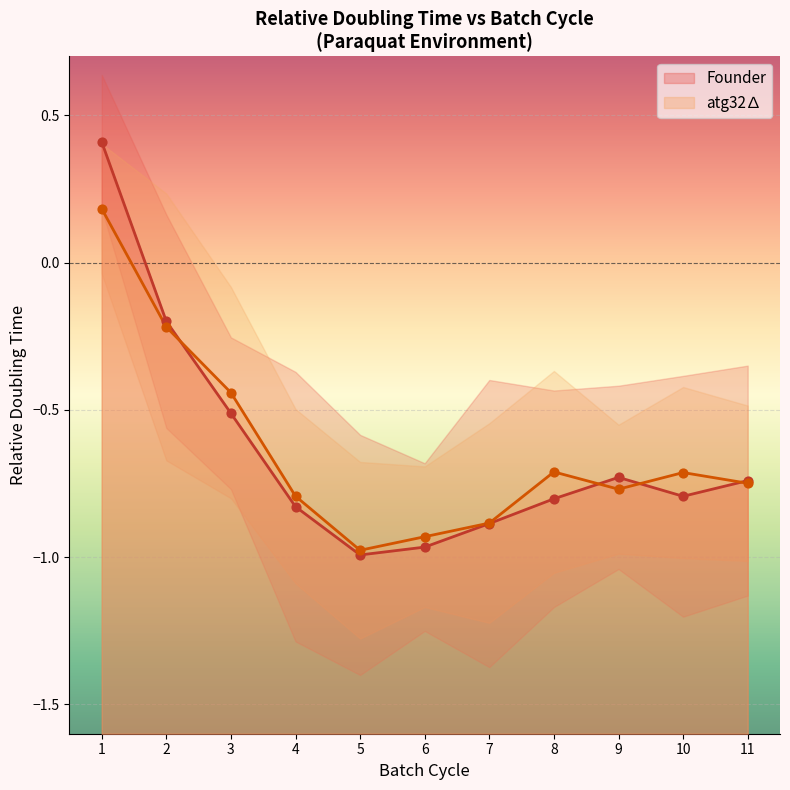

What is the total value across all series at 7?

-1.8